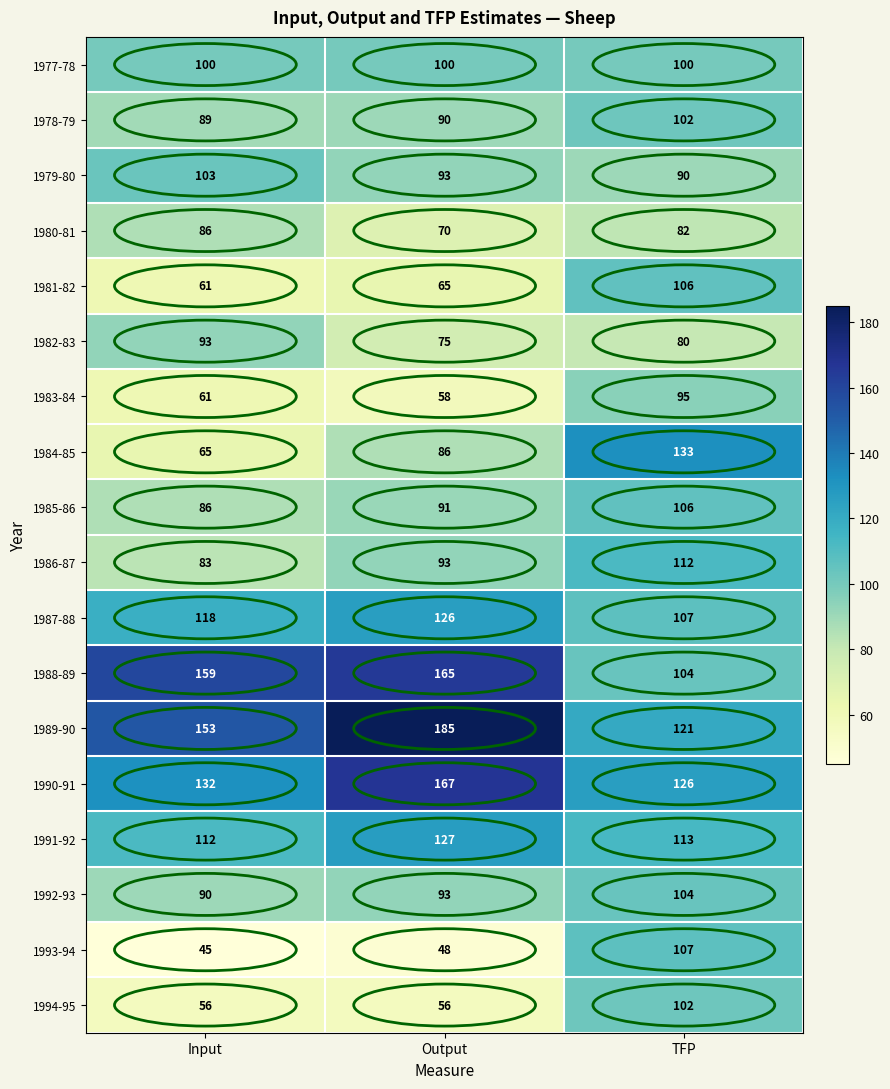

Which category has the highest value in the 1994-95 series?

TFP